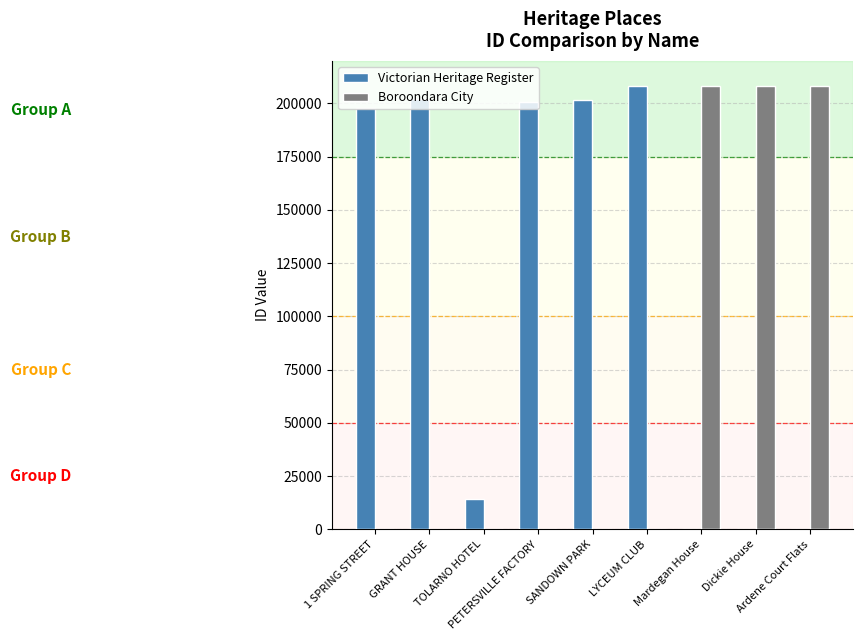

Which series has the largest total across all categories?

Victorian Heritage Register